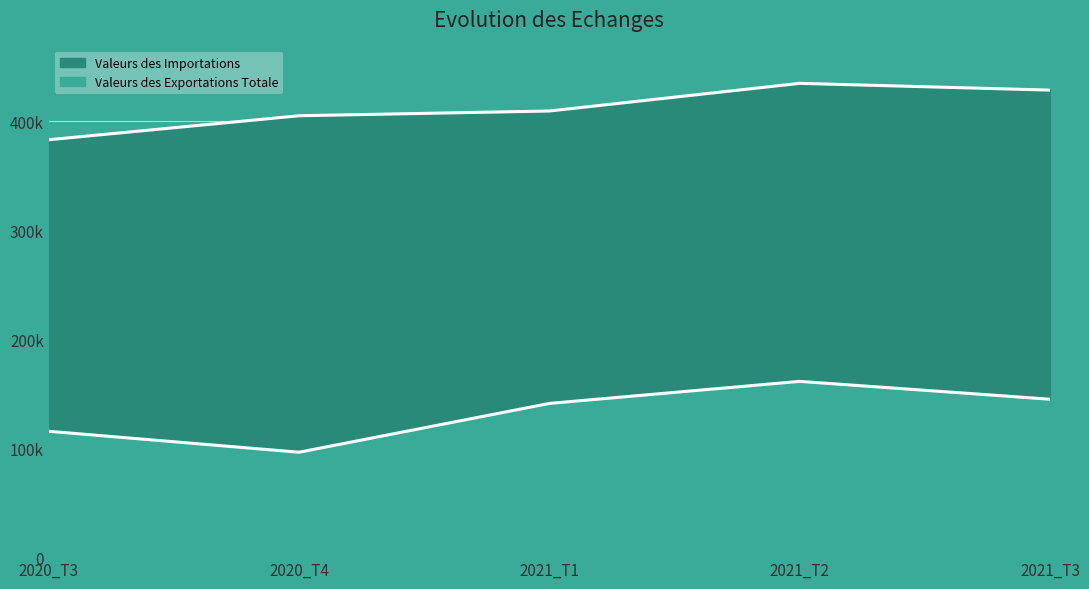

True or false: Valeurs des Importations and Valeurs des Exportations Totale intersect in this chart.

False